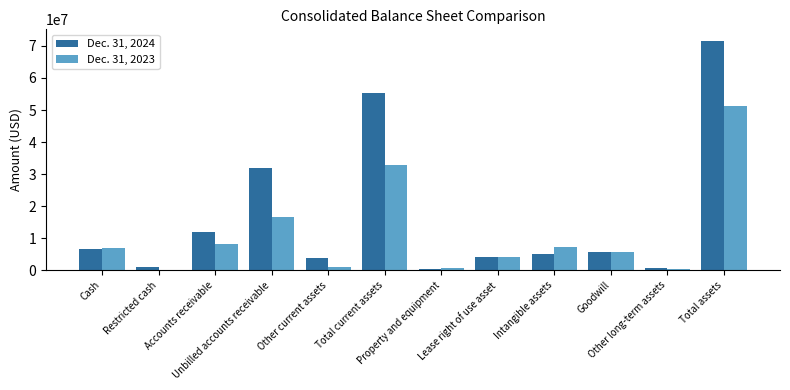

What is the greatest value displayed?

71580516